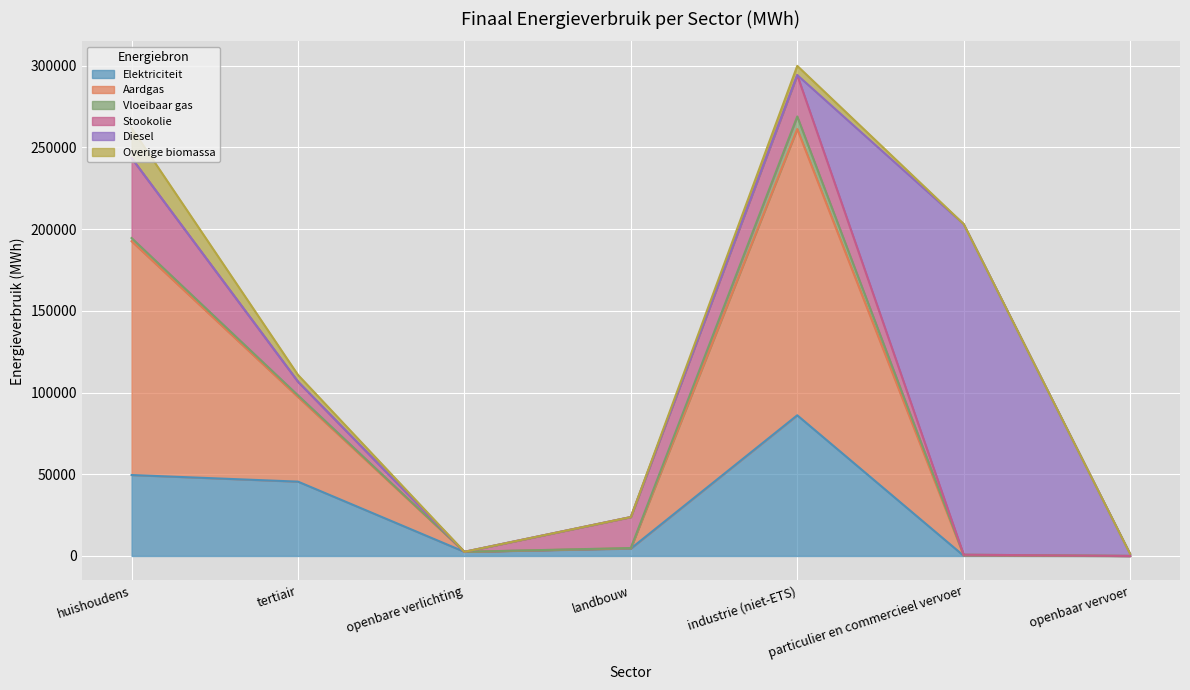

How many data points in Elektriciteit are above 4546?

4